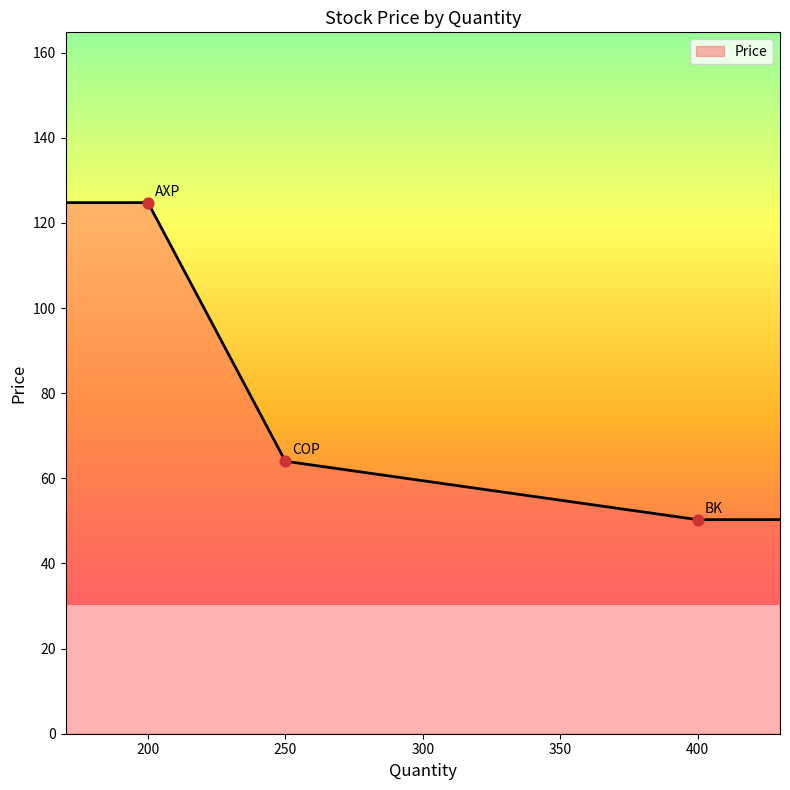

What is the difference between the maximum and minimum values?

74.5